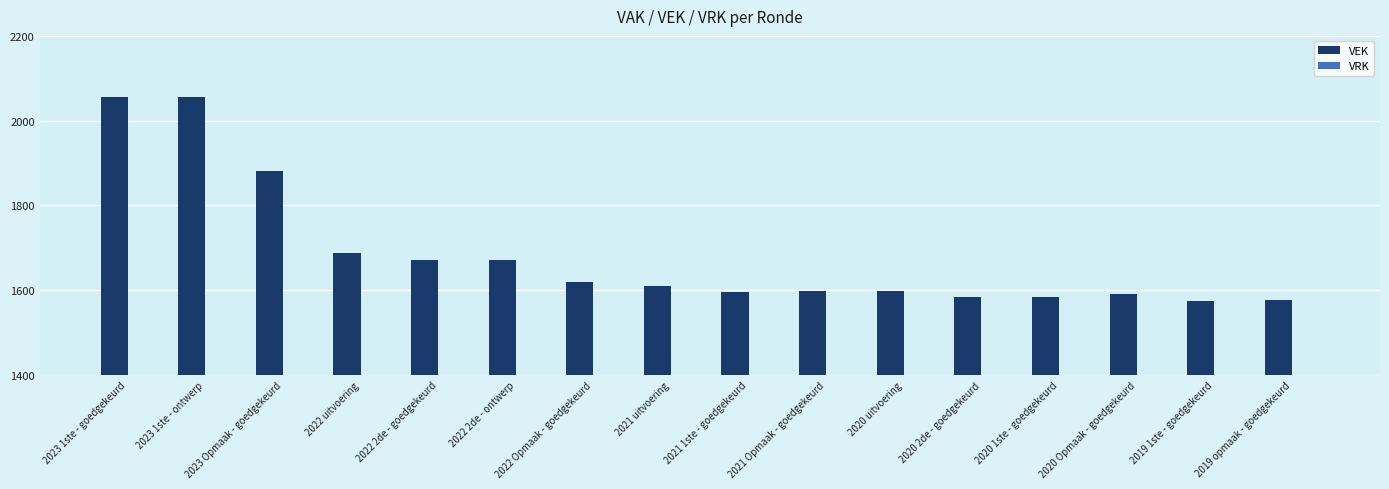

What is the minimum value shown in the chart?

1575